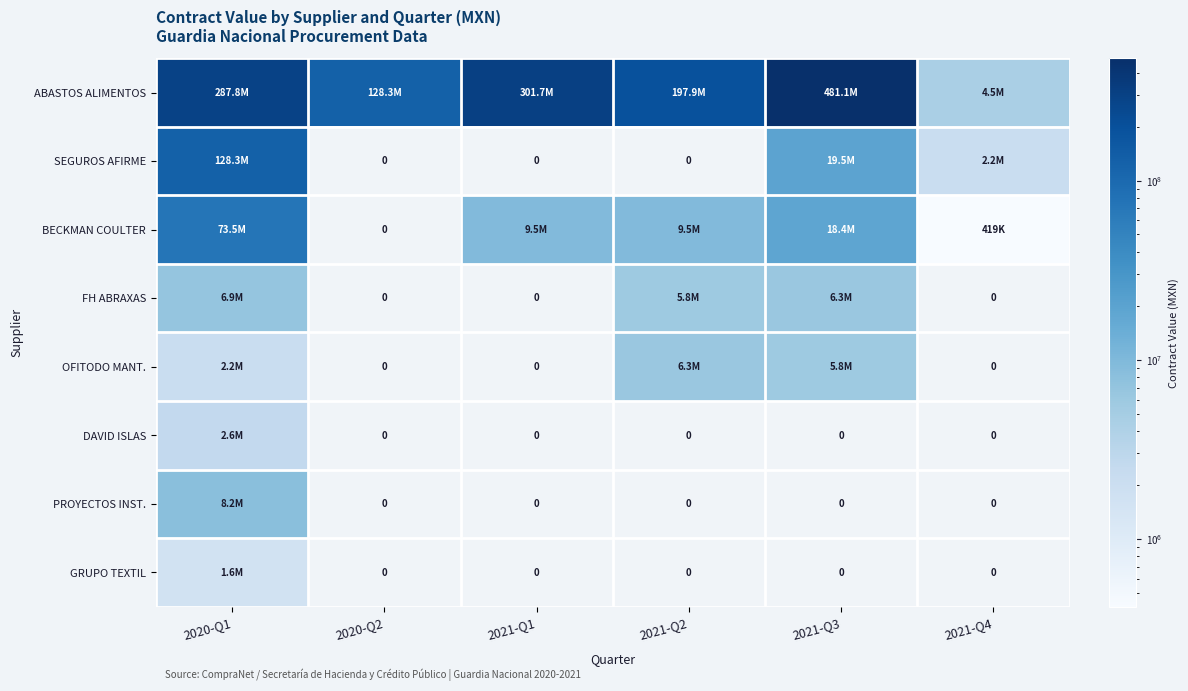

The value of PROYECTOS INST. at 2020-Q1 is 4876664. True or false?

False